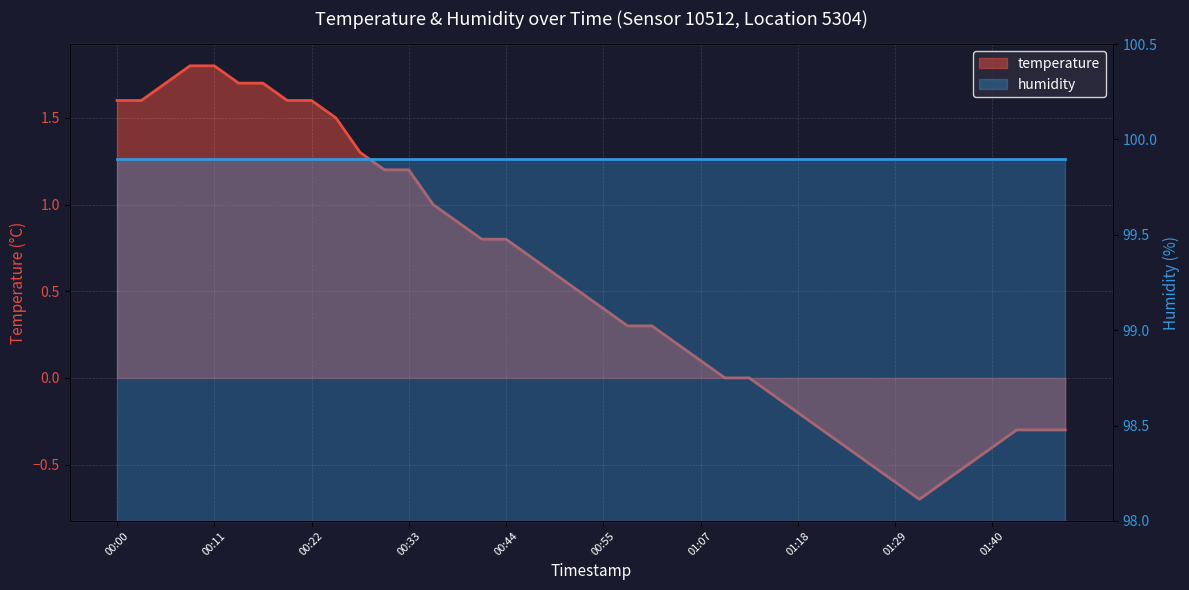

The chart shows a value of 0.1 at 01:07. True or false?

True